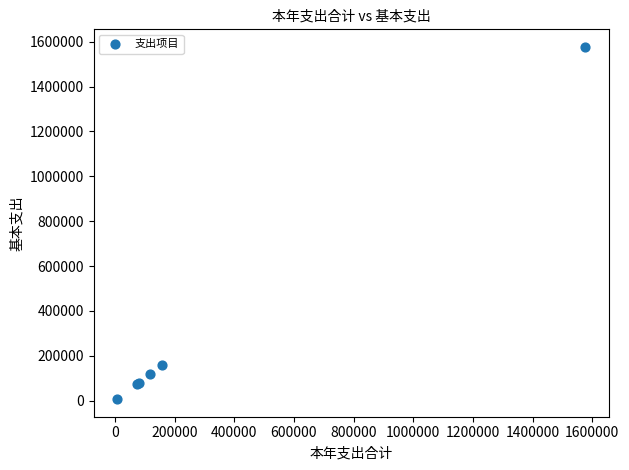

What Y value in the scatter plot is closest to 791878?

158925.4